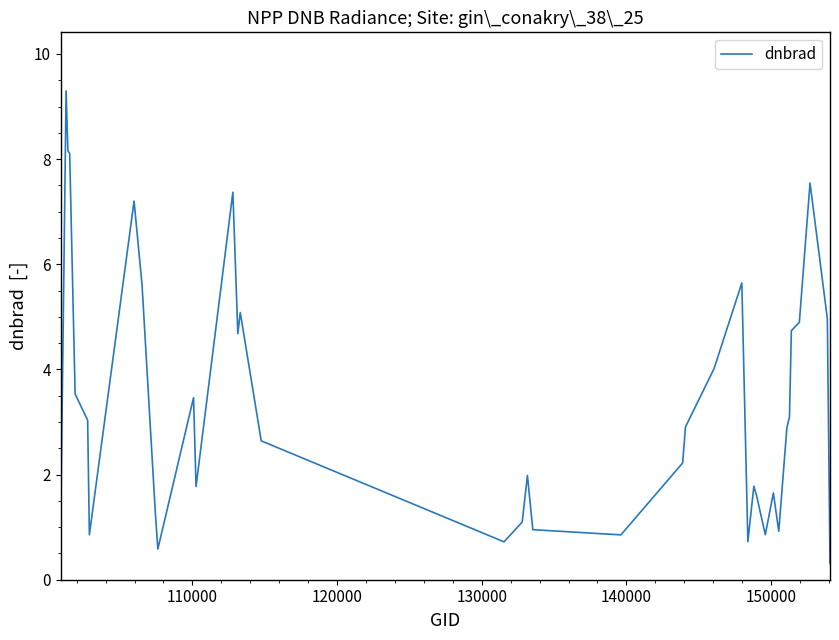

What is the greatest value displayed?

9.3